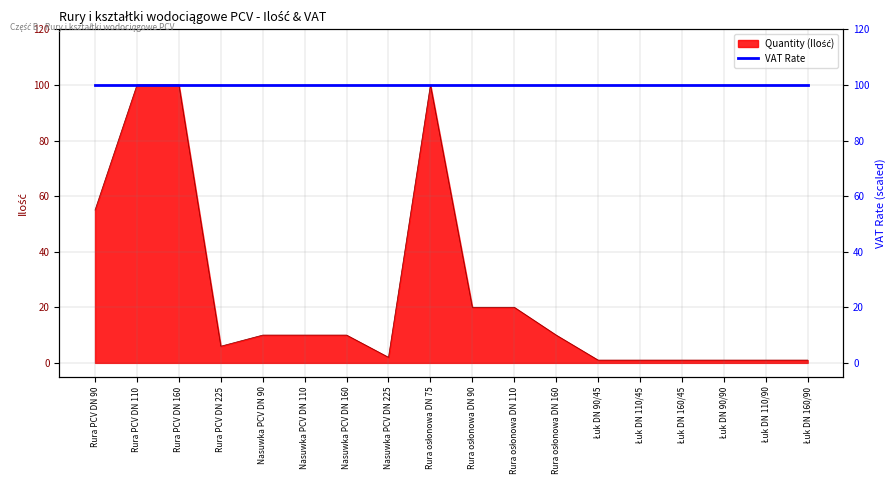

What is the difference between the values at Łuk DN 90/45 and Rura PCV DN 110?

99